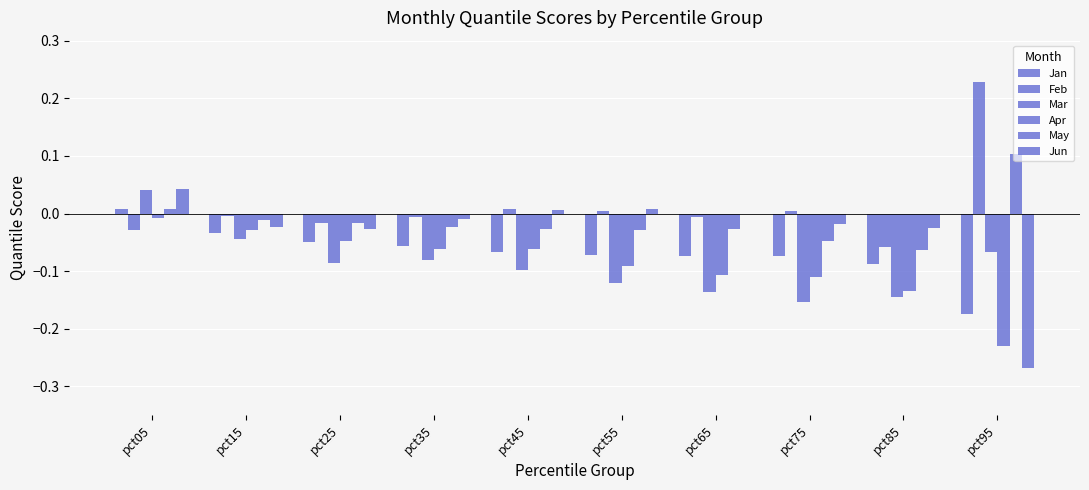

Count the number of data series in this chart.

6